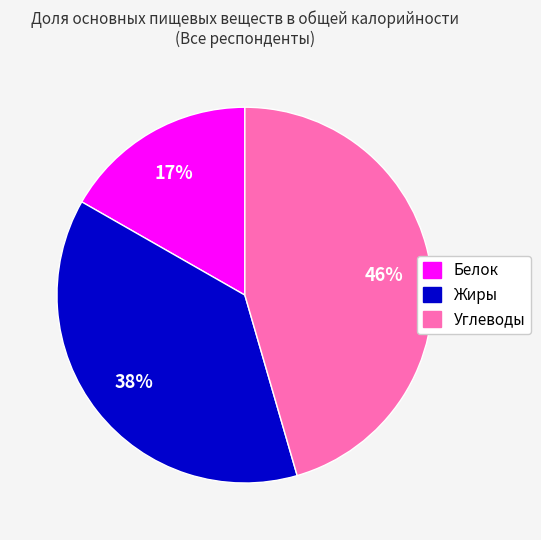

Between Углеводы and Белок, which is larger?

Углеводы